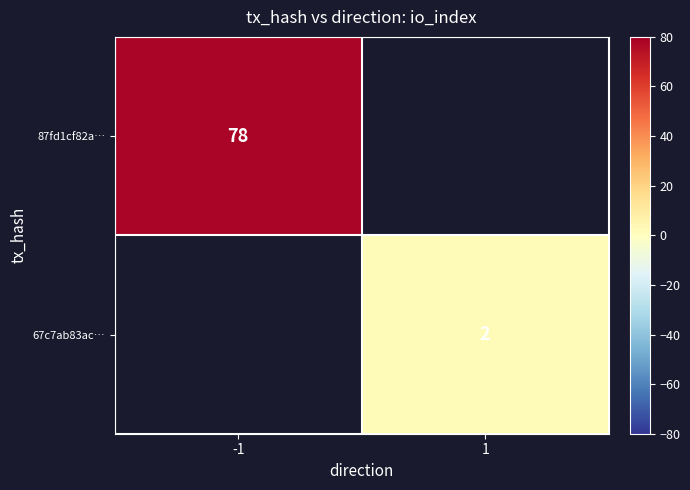

True or false: 87fd1cf82a… has a value of 120 at -1.

False